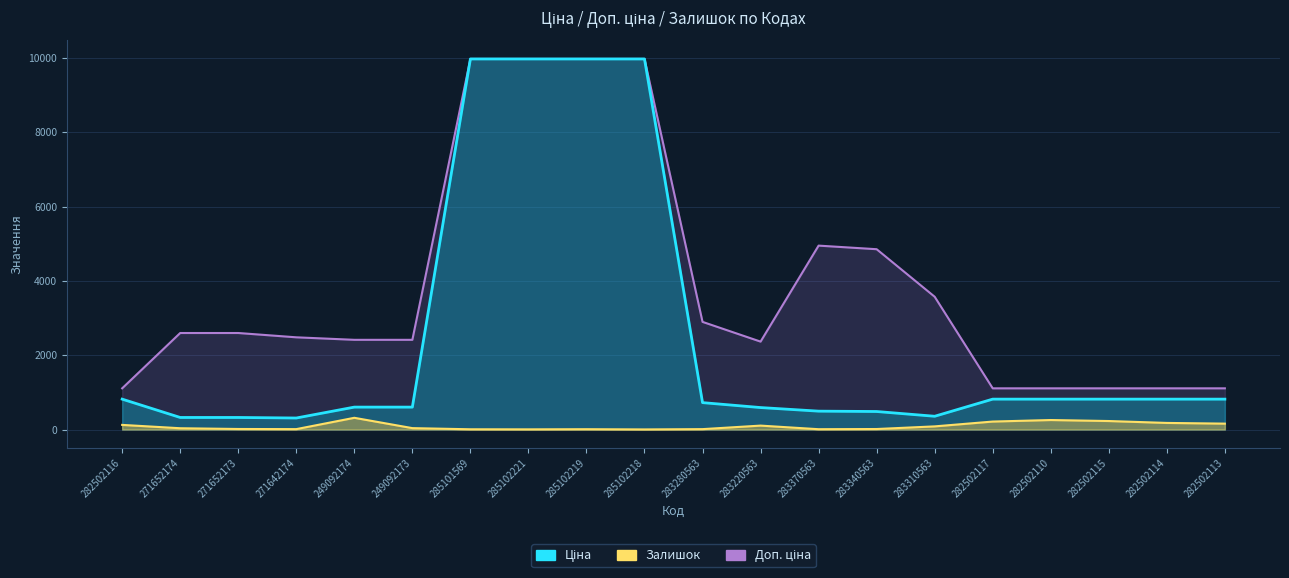

Read the Доп. ціна value at 285102221.

9975.0